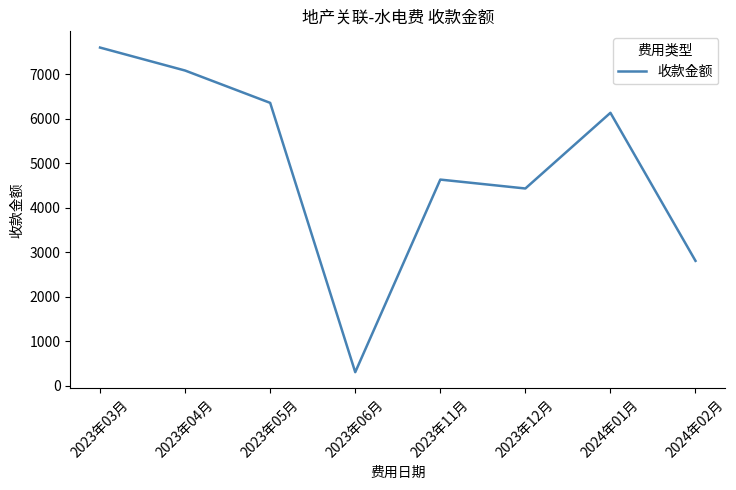

Rank the categories by value from lowest to highest.

2023年06月, 2024年02月, 2023年12月, 2023年11月, 2024年01月, 2023年05月, 2023年04月, 2023年03月